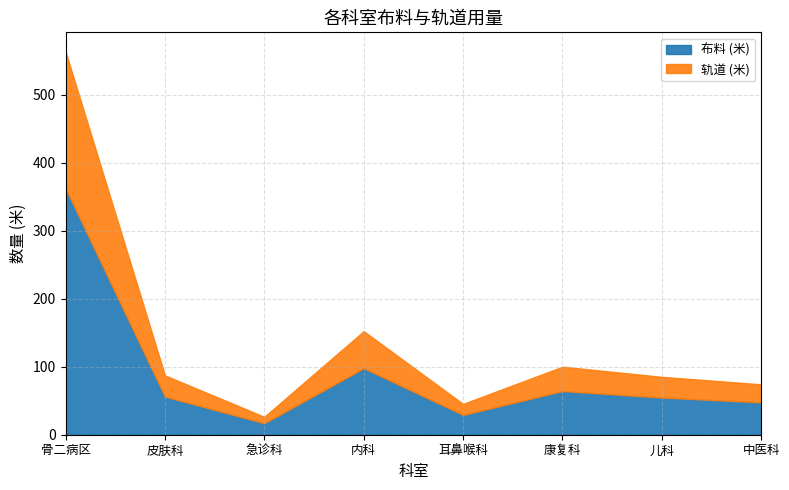

What is the minimum value shown in the chart?

9.4